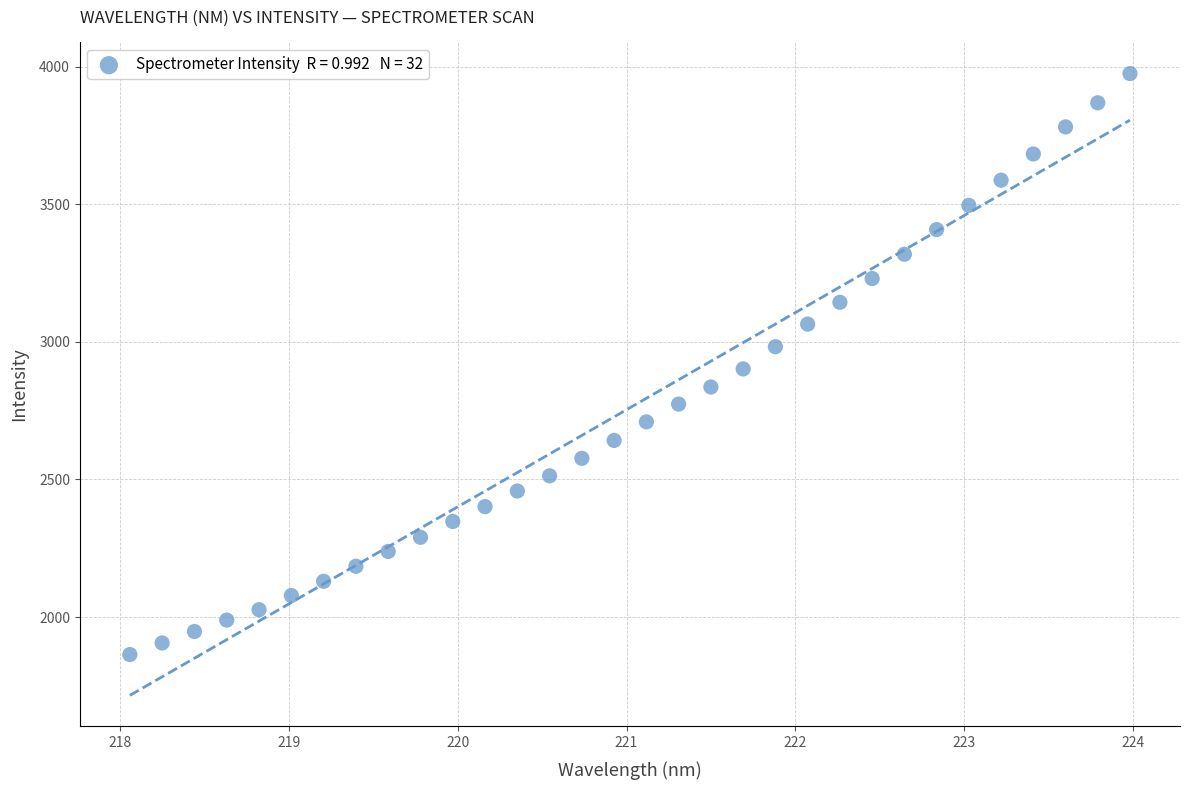

What is the range of X values (max minus min)?

5.9